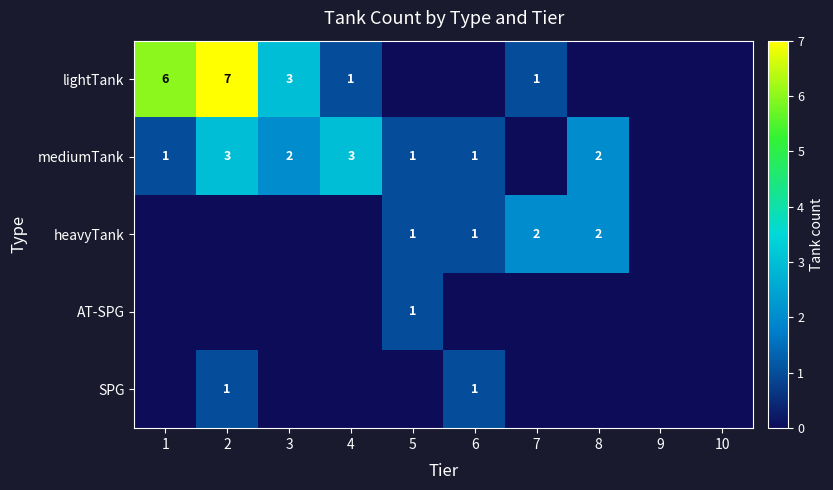

Between 6 and 8, which is larger?

6